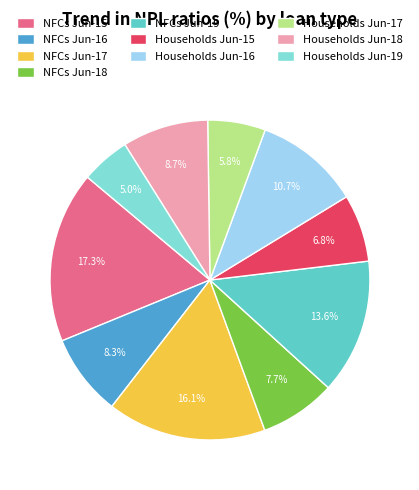

To the nearest percent, what is the difference between the NFCs Jun-18 and Households Jun-18 slice percentages?

1%